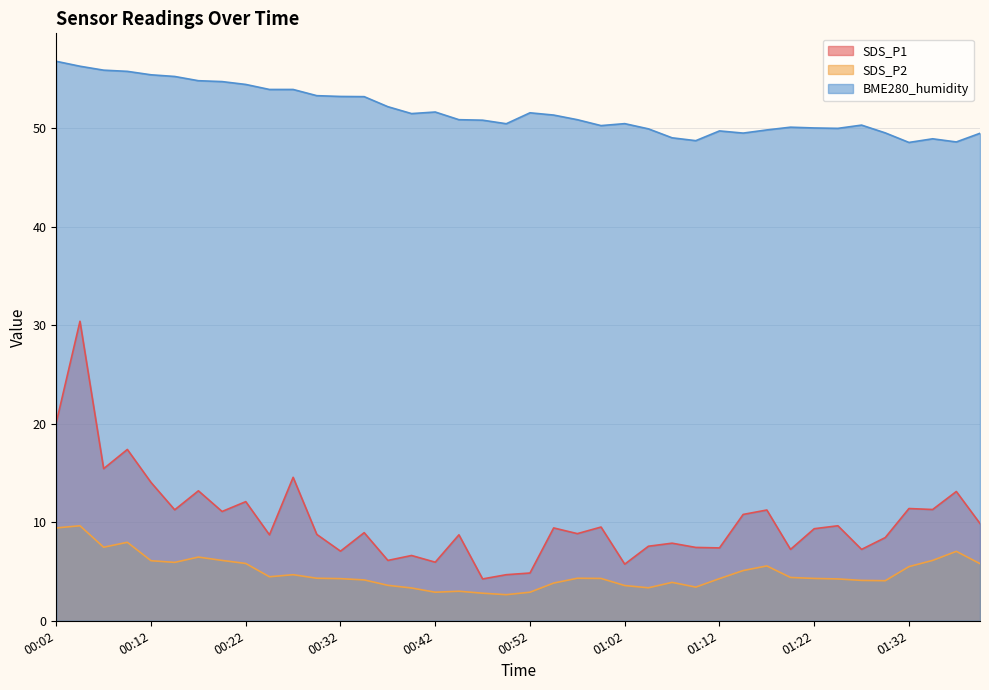

At how many categories does at least one series exceed 47?

40